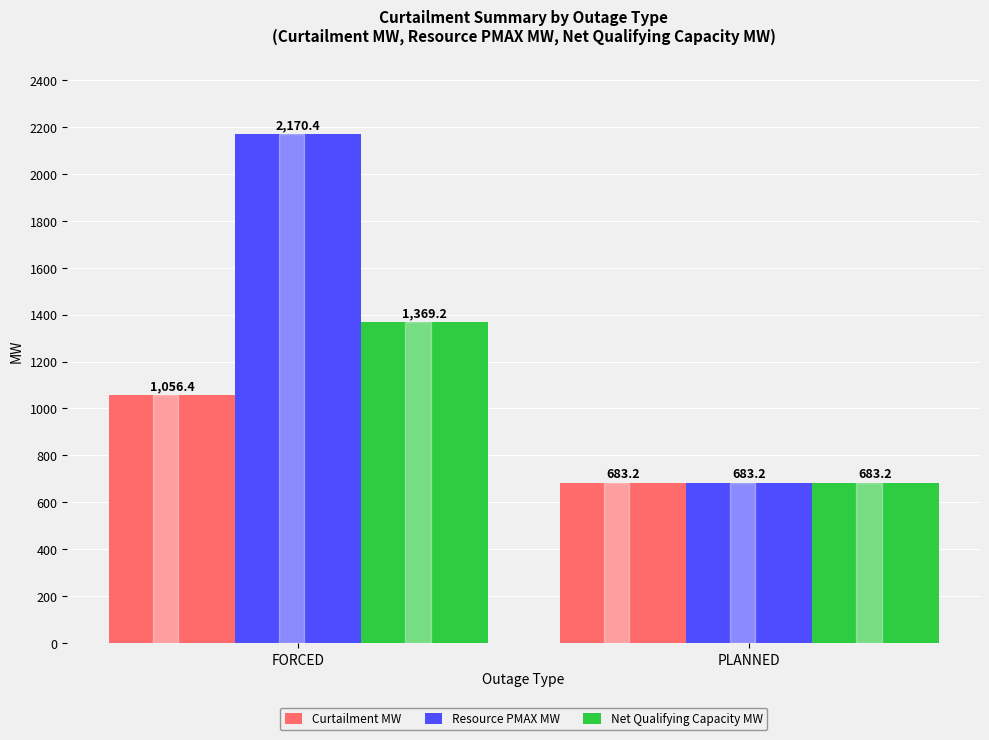

How many bars are there in total?

6